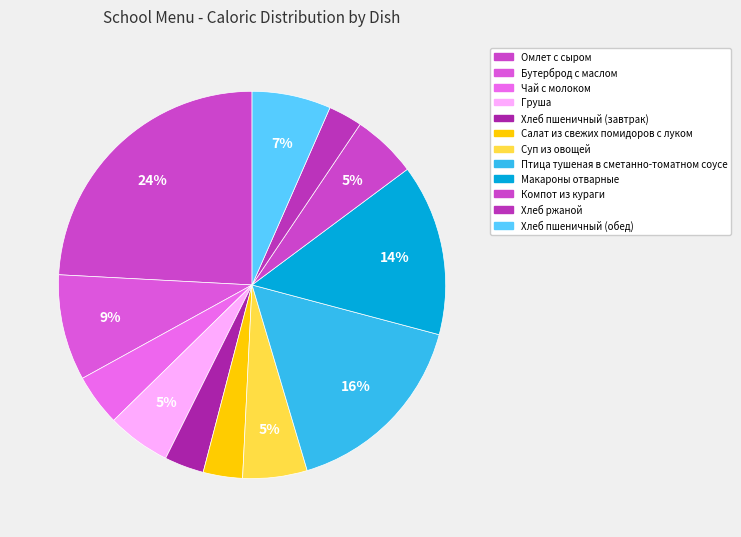

To the nearest percent, what portion does Хлеб пшеничный (обед) represent?

7%